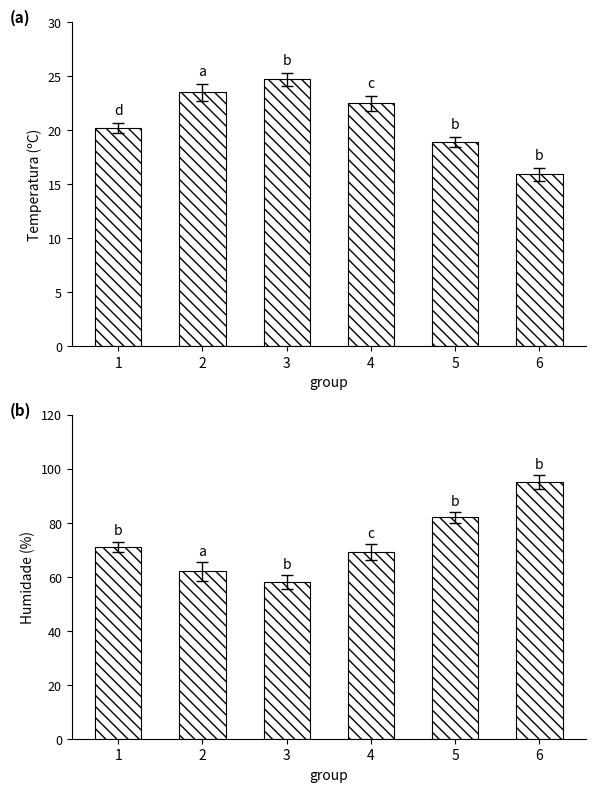

Which category has the lowest value in the Temperatura (ºC) series?

6